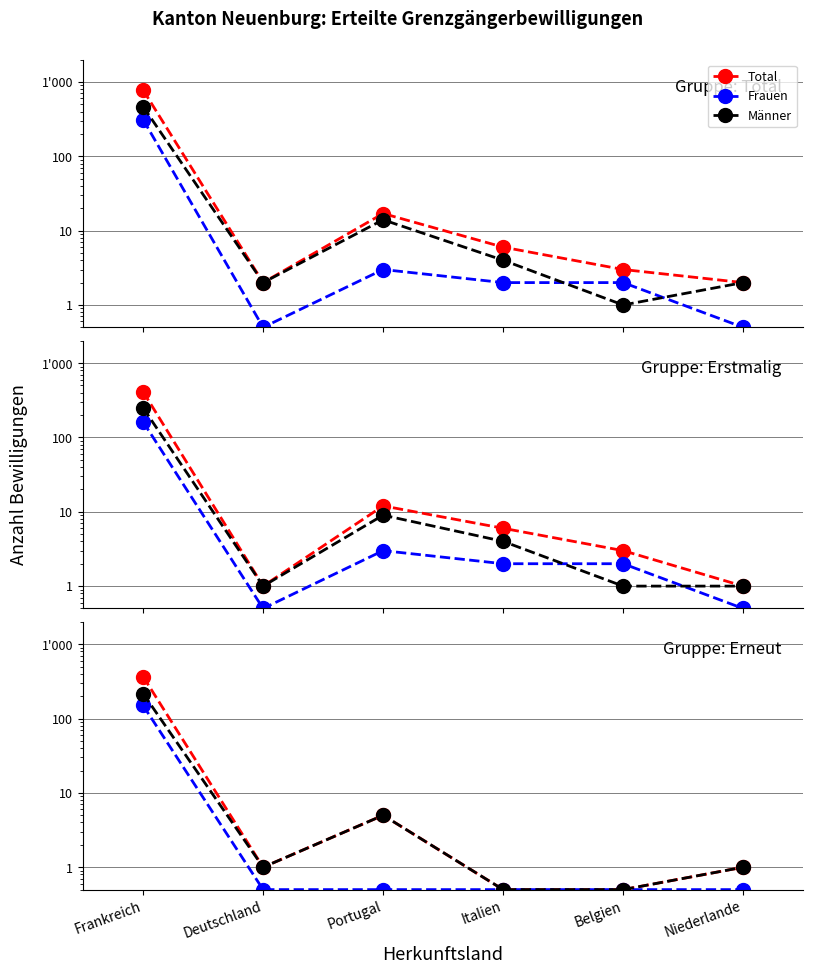

Which series has the largest total across all categories?

Total